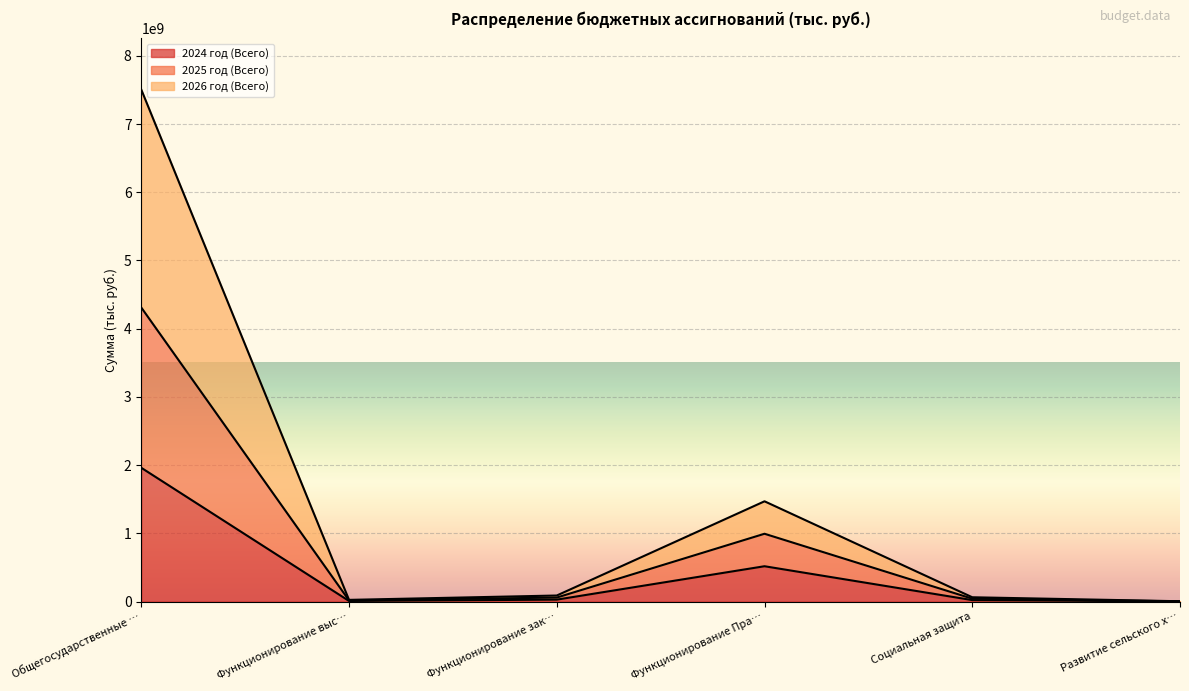

Is it true that 2024 год (Всего) equals 20679000.0 at Социальная защита?

True